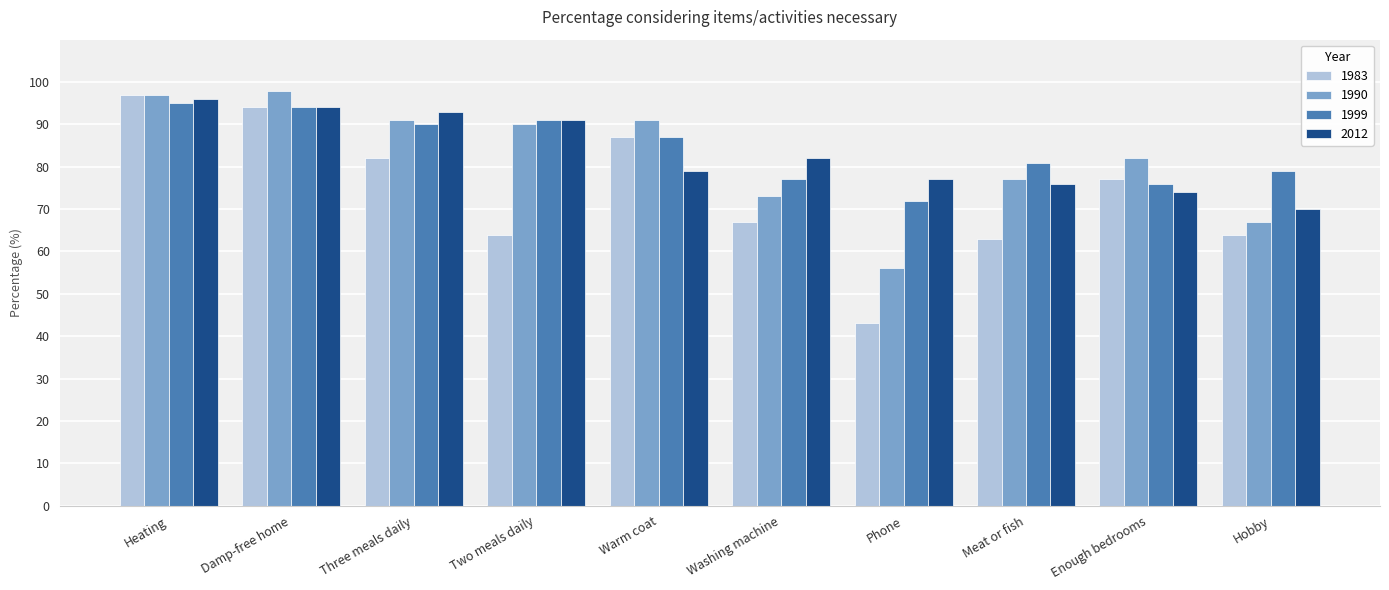

Where does the 1999 series first go above 87?

Heating